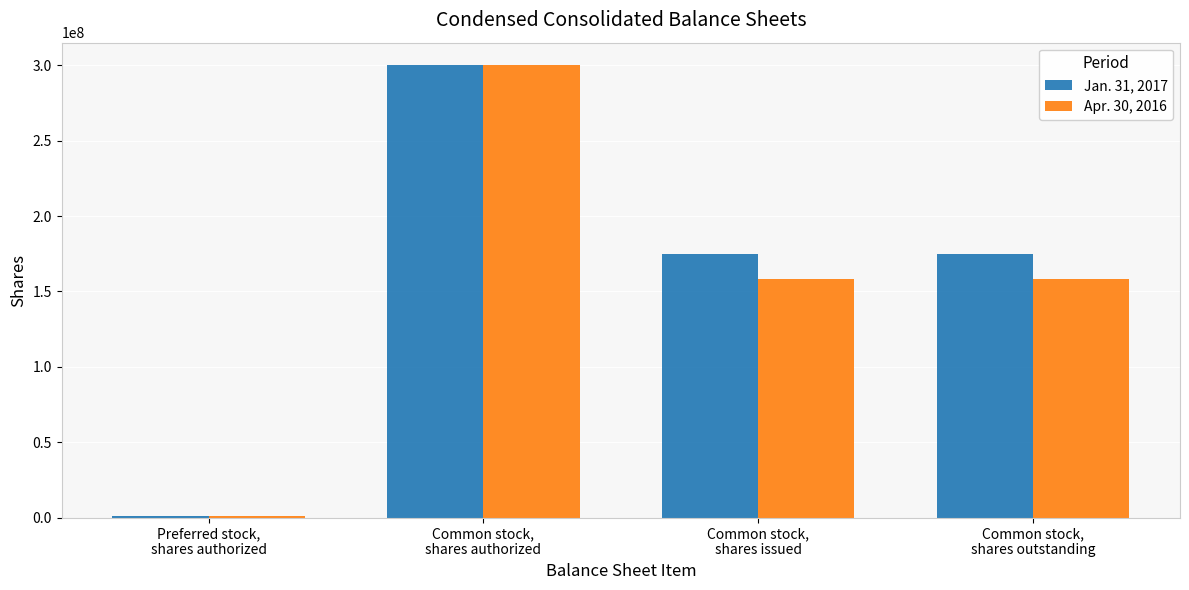

How many categories are shown in the chart?

4